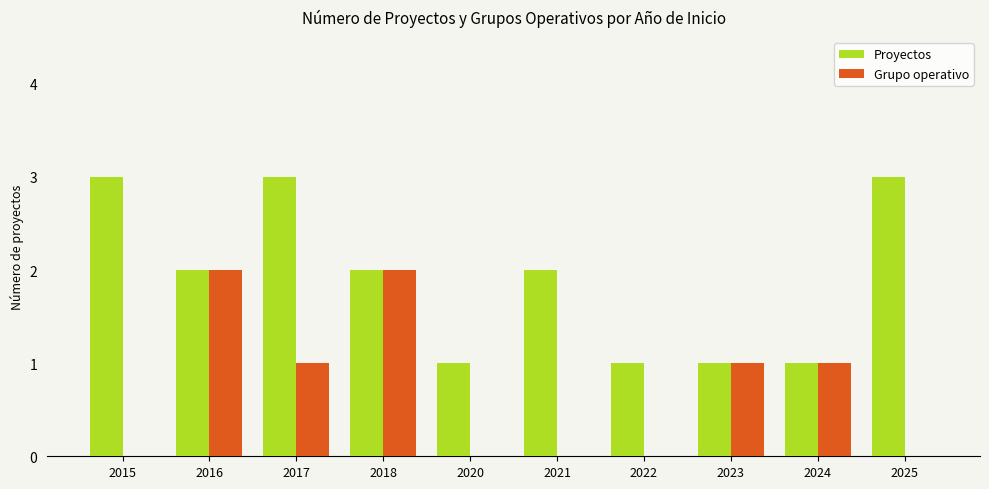

What is the greatest value displayed?

3